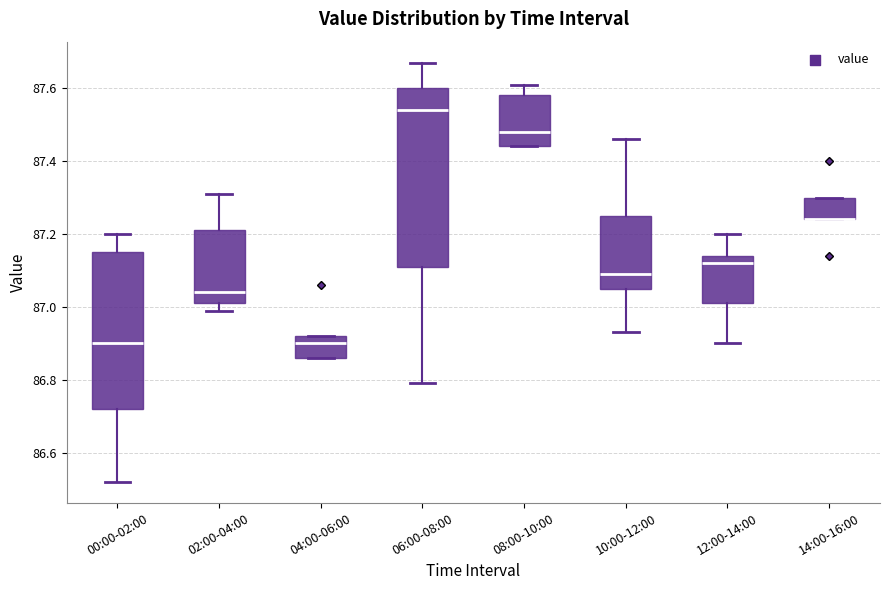

Reading left to right, read every box against the y-axis: the position of its median line, the range the box covers, and the ends of its whiskers. The values are not printed on the chart, so give them approximately, as read against the axis.

00:00-02:00: median 86.90, box 86.72 to 87.16, whiskers 86.52 to 87.20
02:00-04:00: median 87.04, box 87.02 to 87.22, whiskers 87.00 to 87.32
04:00-06:00: median 86.90, box 86.86 to 86.92, whiskers 86.86 to 86.92
06:00-08:00: median 87.54, box 87.12 to 87.60, whiskers 86.80 to 87.68
08:00-10:00: median 87.48, box 87.44 to 87.58, whiskers 87.44 to 87.62
10:00-12:00: median 87.10, box 87.06 to 87.26, whiskers 86.94 to 87.46
12:00-14:00: median 87.12, box 87.02 to 87.14, whiskers 86.90 to 87.20
14:00-16:00: median 87.24 (drawn on the box's lower edge), box 87.24 to 87.30, whiskers 87.24 to 87.30